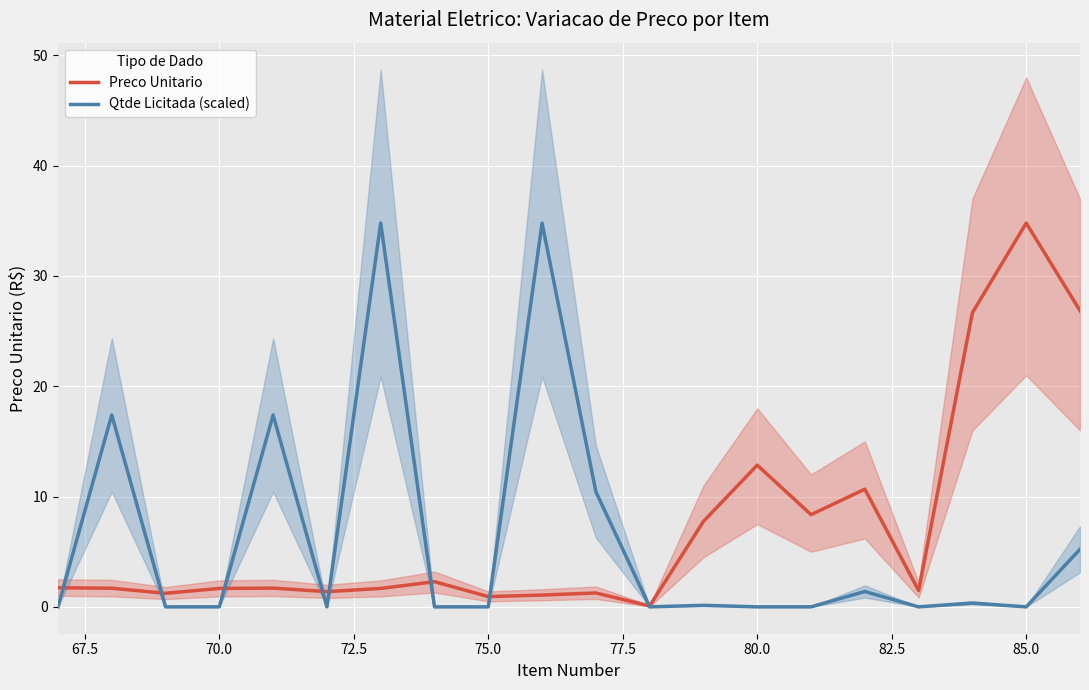

Which category has the highest value in the Preco Unitario series?

85.0